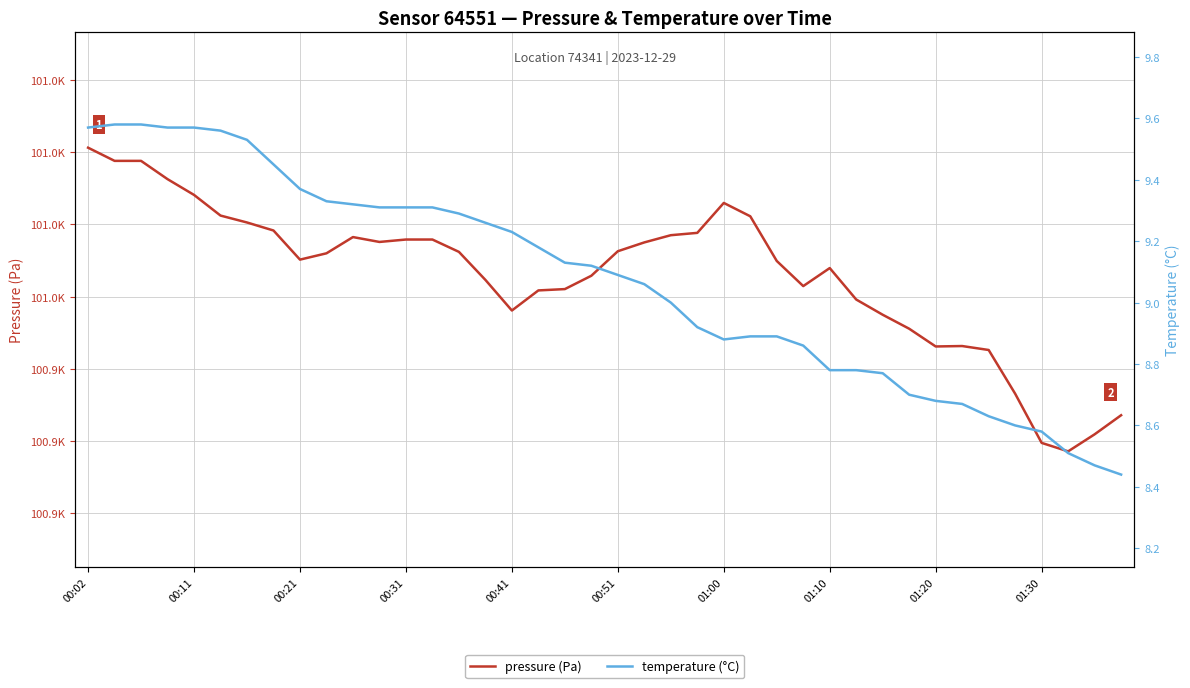

What is the maximum value shown in the chart?

101001.6